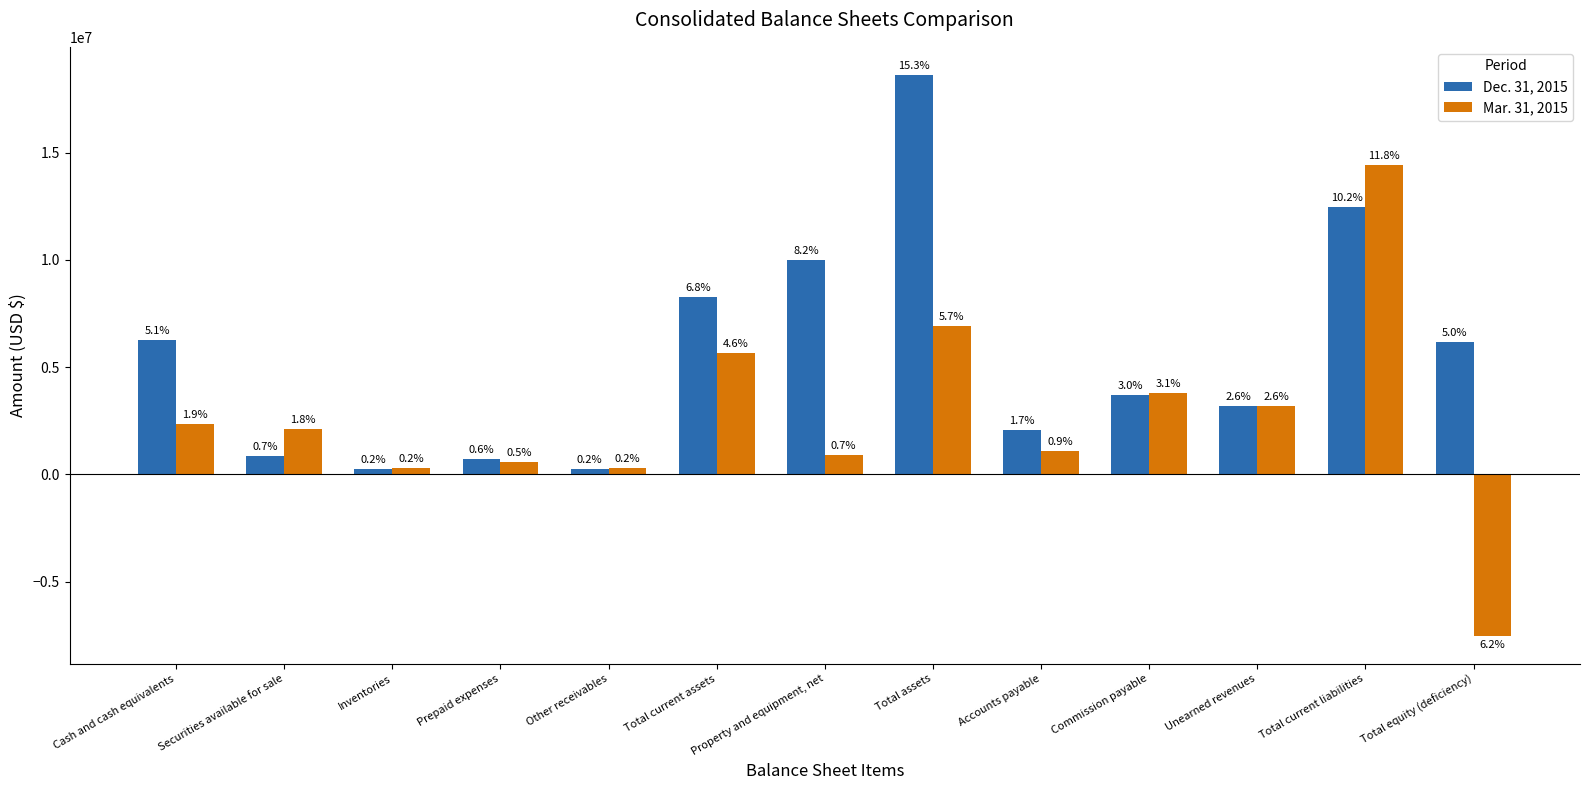

How many groups of bars are there?

13